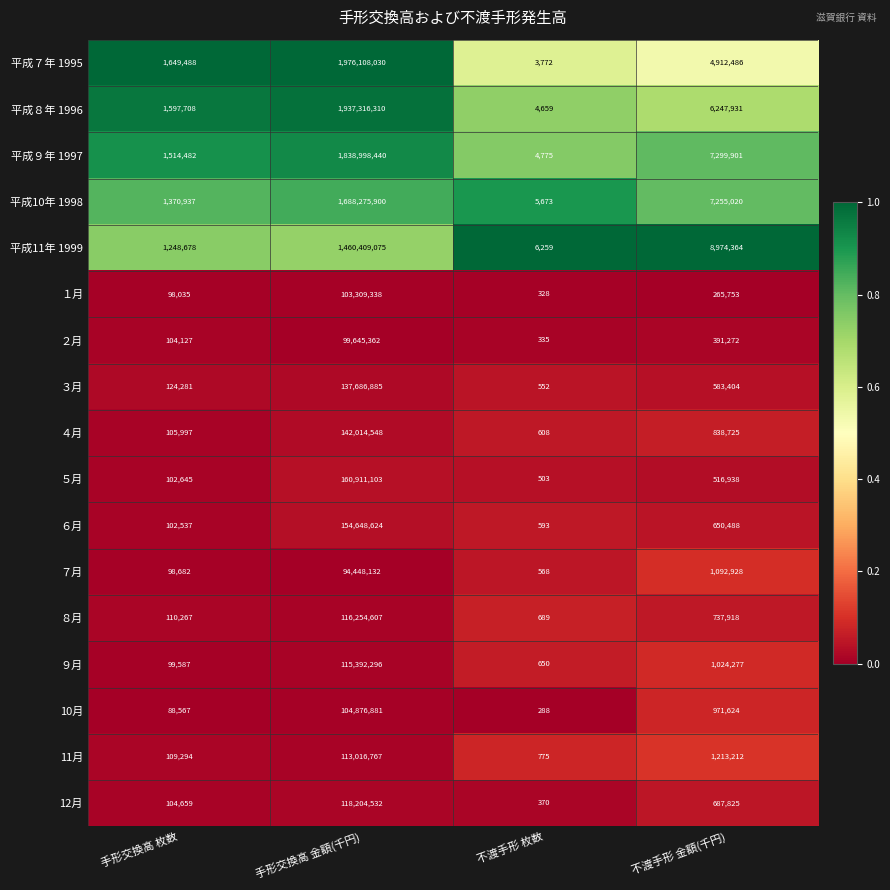

What is the spread (max minus min) of values at 手形交換高 枚数?

1560921